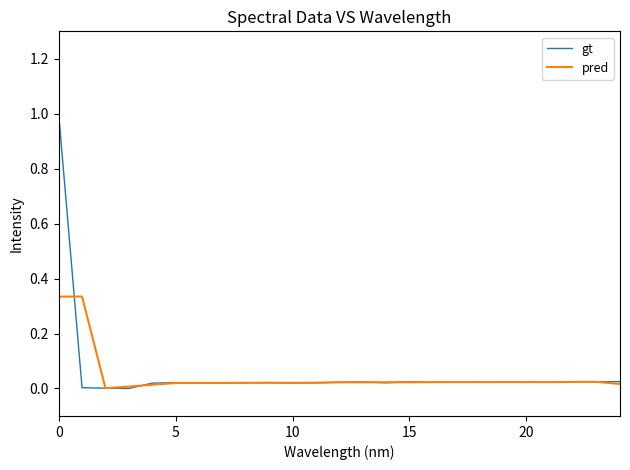

List the series in order of their peak value, lowest first.

pred, gt